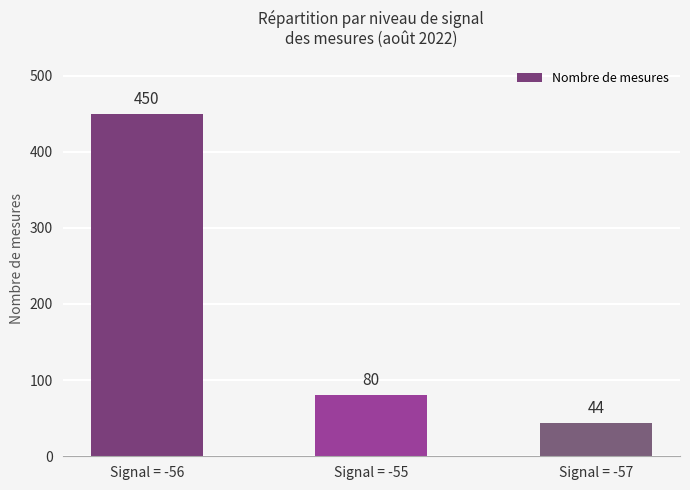

Rank the categories by value from lowest to highest.

Signal = -57, Signal = -55, Signal = -56